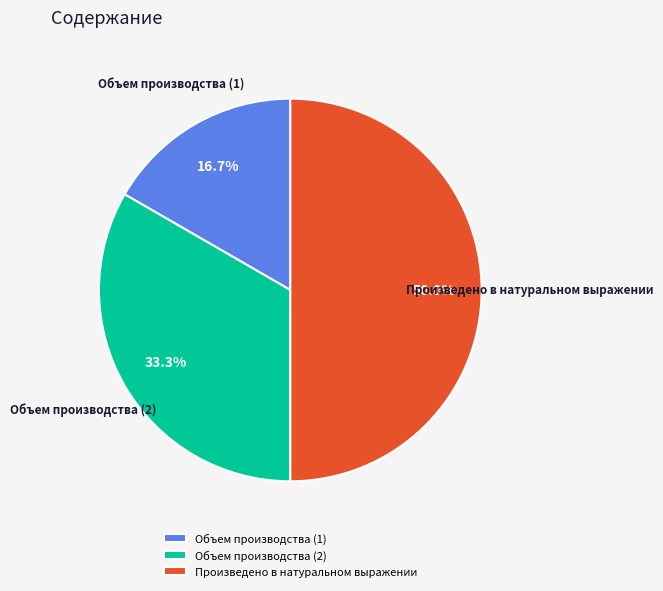

How many slices are in this pie chart?

3